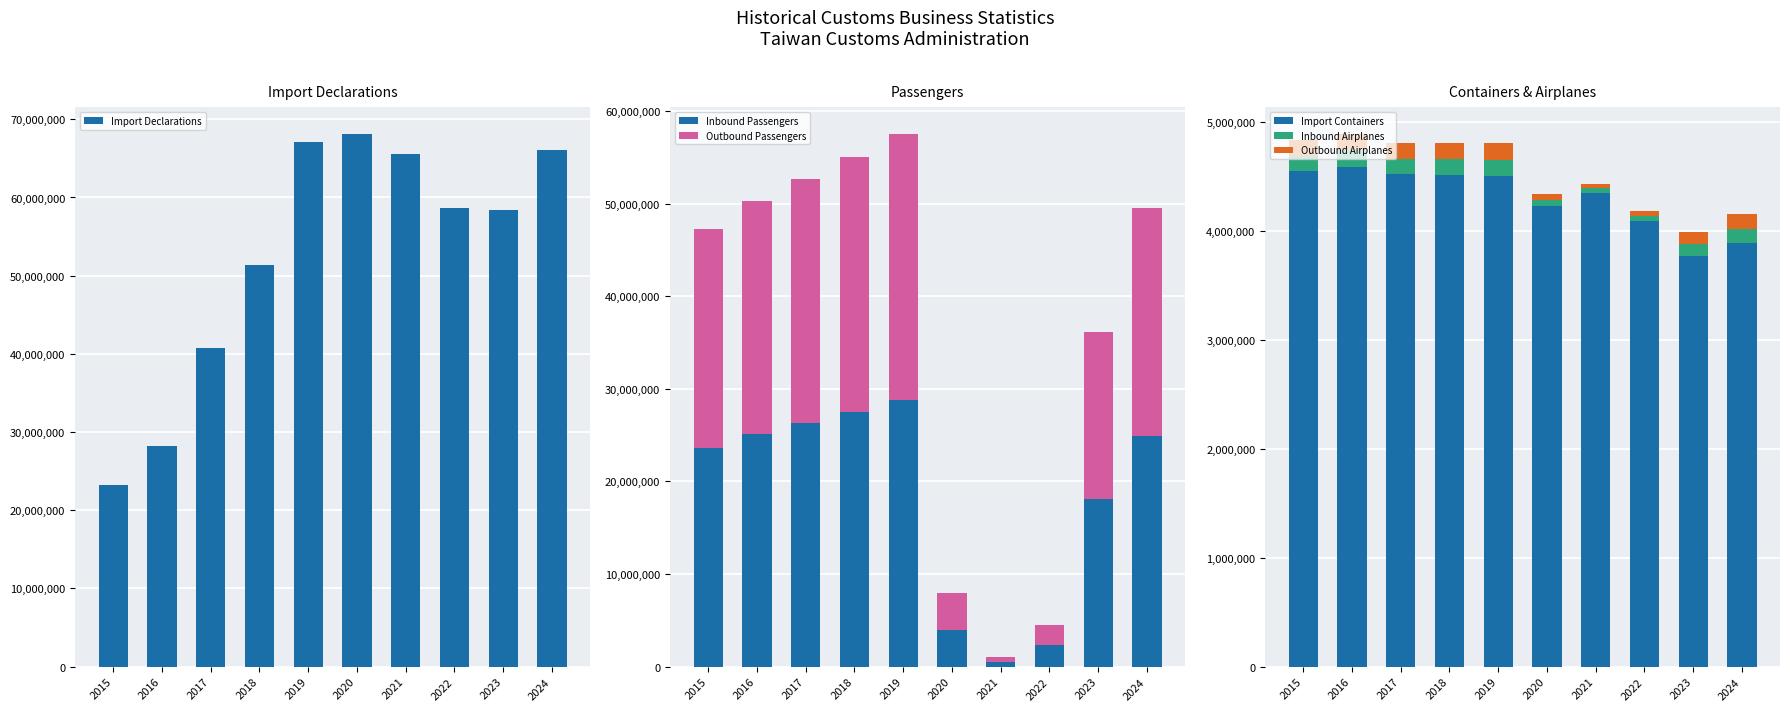

Are the bars horizontal?

No